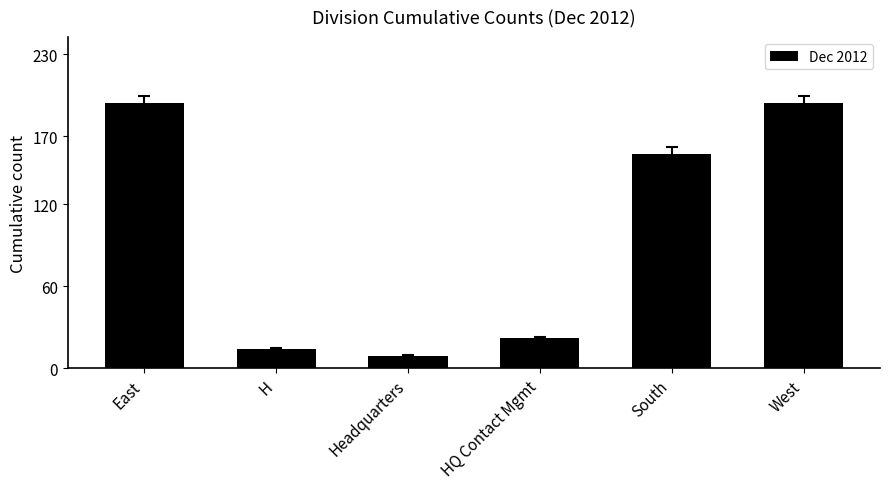

Where does the data first go above 157?

East